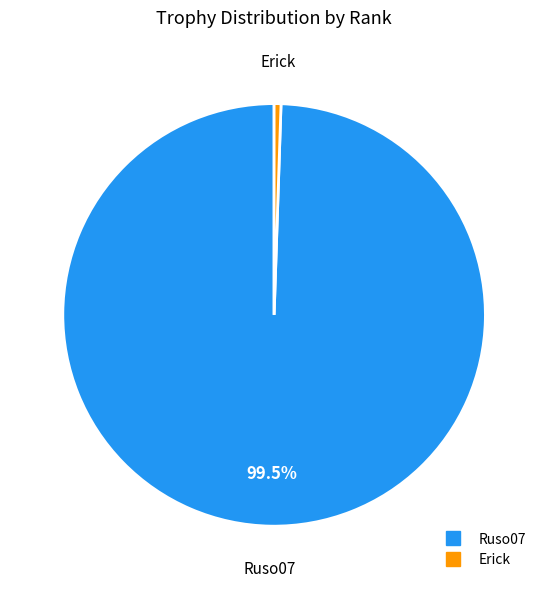

Is there any slice that represents more than half of the pie?

Yes